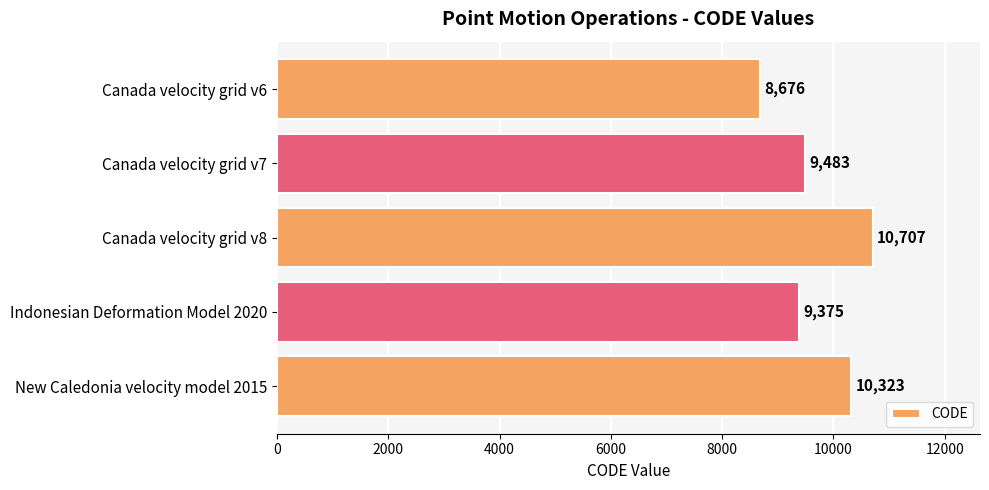

Count the number of data series in this chart.

1